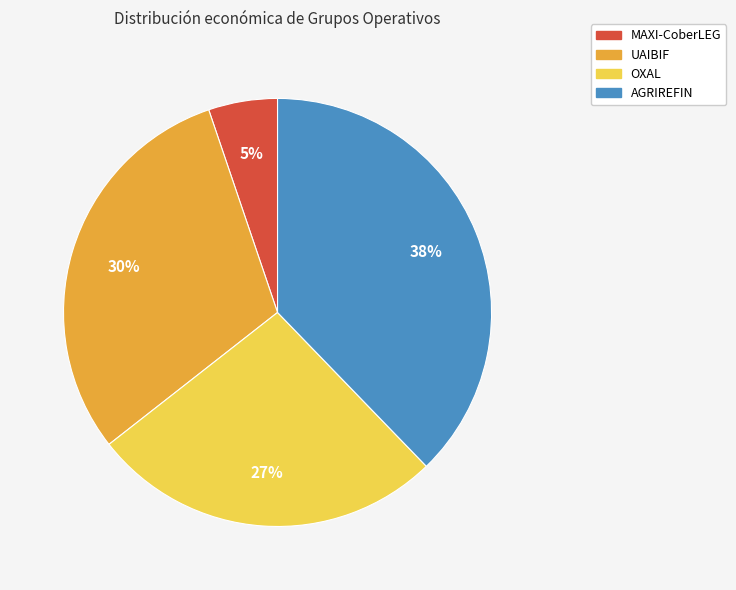

Rank the categories by value from lowest to highest.

MAXI-CoberLEG, OXAL, UAIBIF, AGRIREFIN